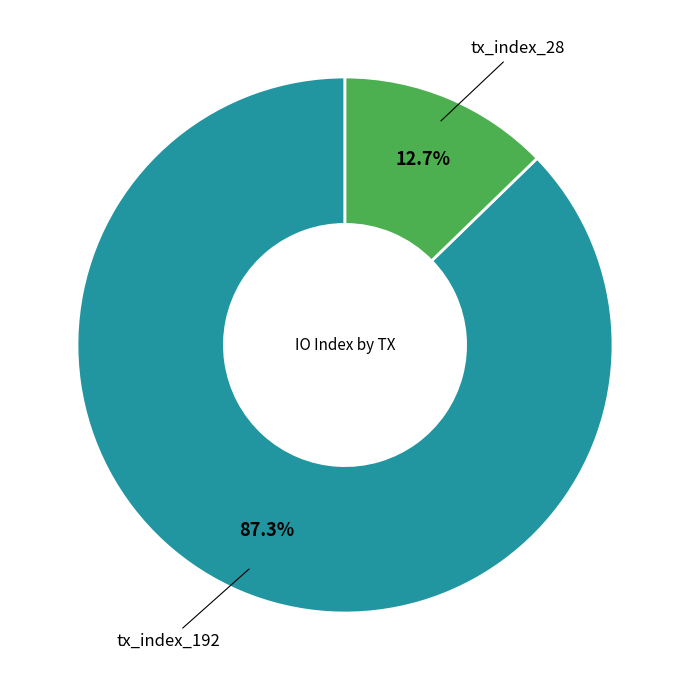

Is there any slice that represents more than half of the pie?

Yes